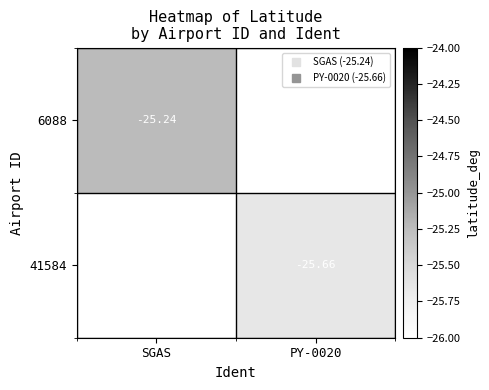

How many series are shown in this chart?

2